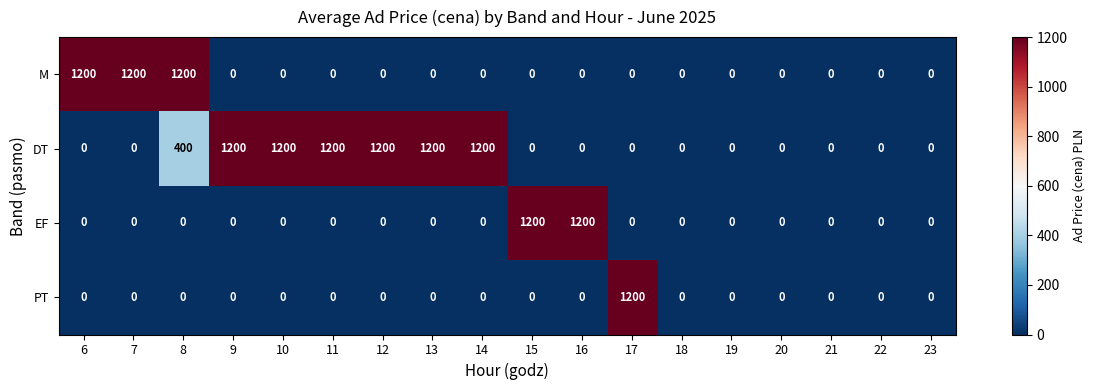

What is the difference between the M values at 6 and 9?

1200